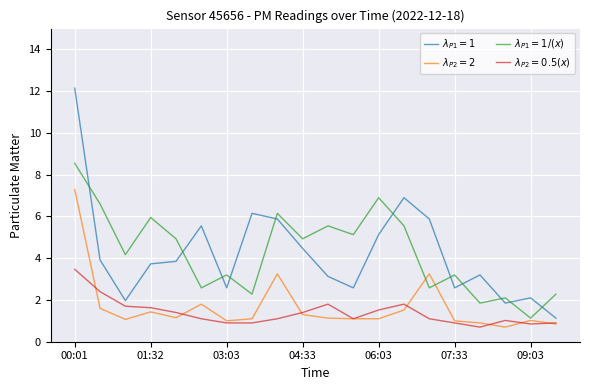

What is the maximum value shown in the chart?

12.2